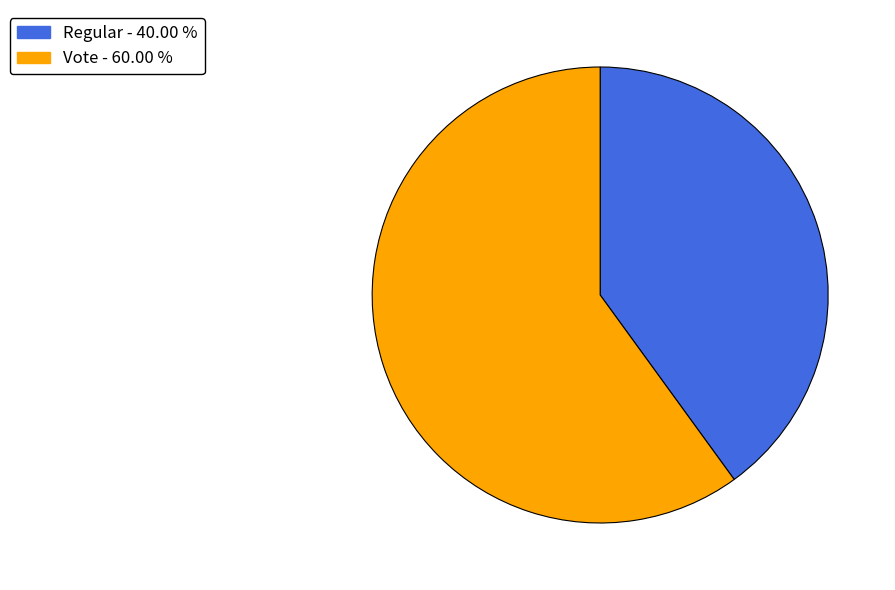

How many slices are in this pie chart?

2